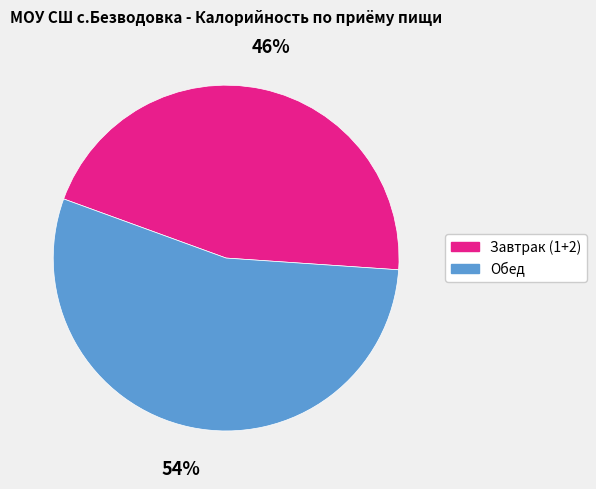

Rank the categories by value from highest to lowest.

Обед, Завтрак (1+2)